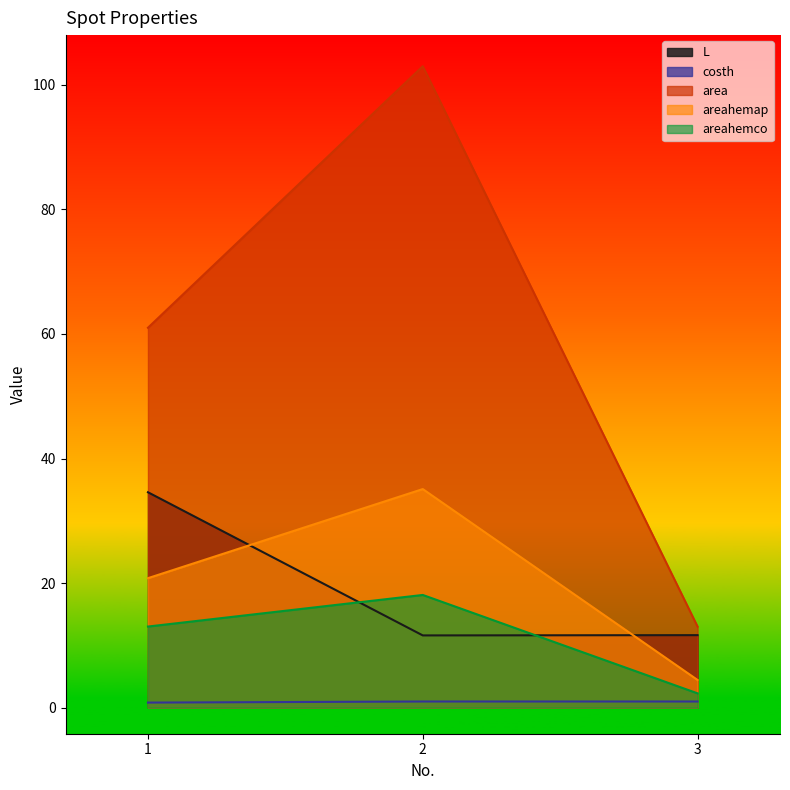

Does the chart display data point markers on the line(s)?

No